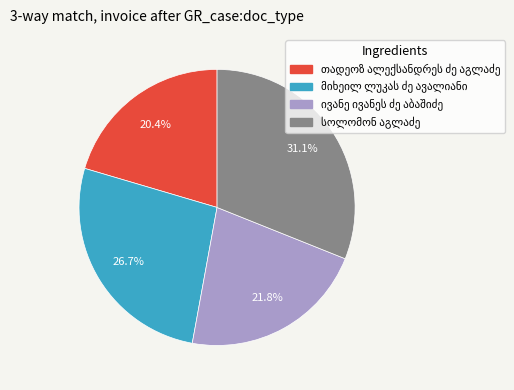

Is there a majority slice in this chart?

No